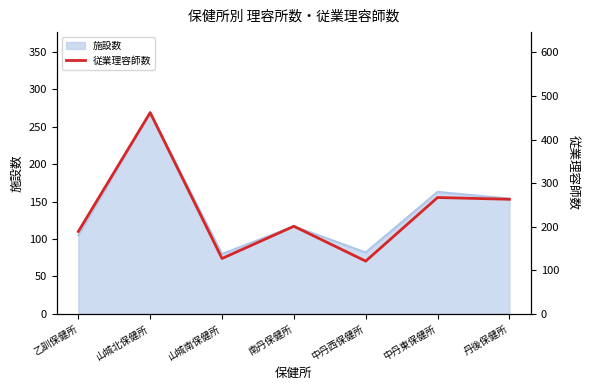

Between 中丹西保健所 and 南丹保健所, which is larger?

南丹保健所